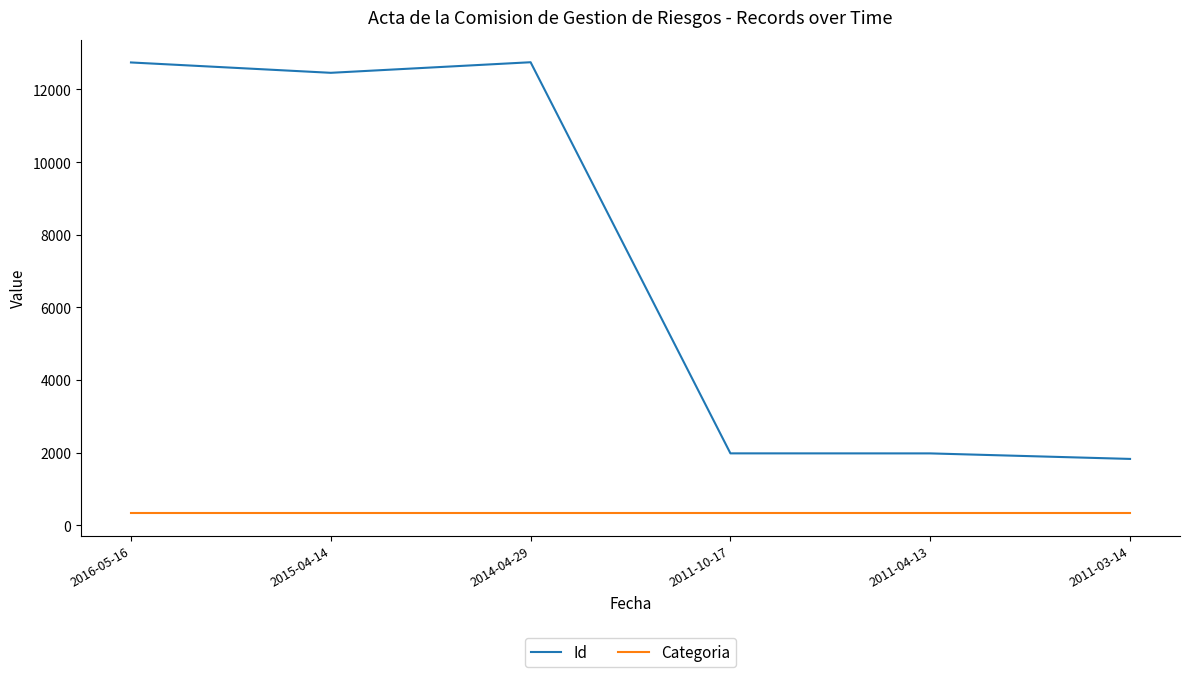

At 2011-04-13, list the series in order from smallest to largest.

Categoria, Id